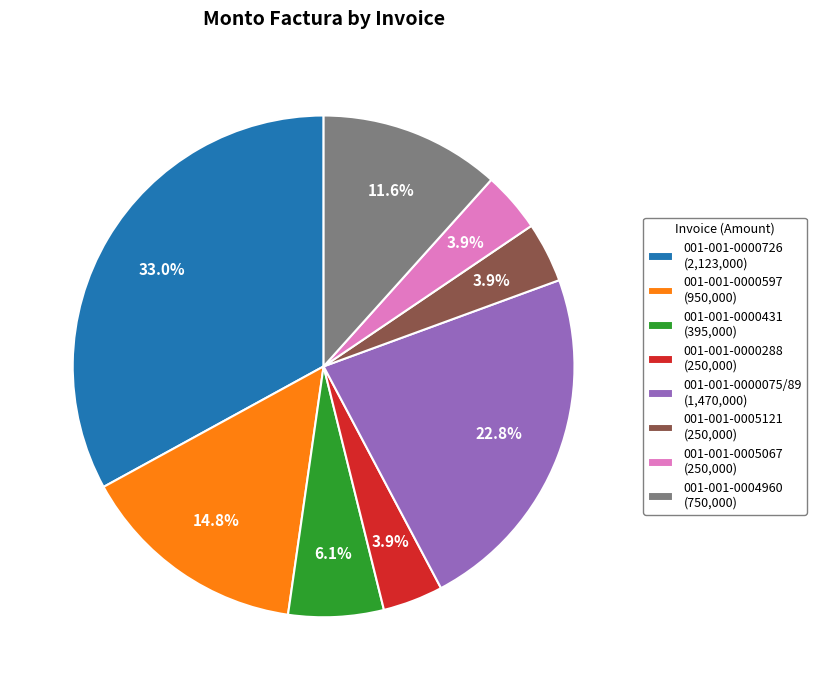

Between 001-001-0000431 (395,000) and 001-001-0004960 (750,000), which is larger?

001-001-0004960 (750,000)